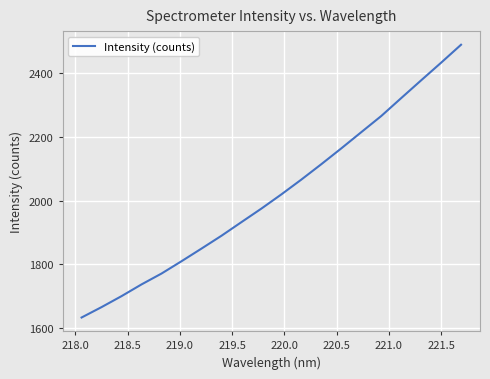

What is the greatest value displayed?

2489.4